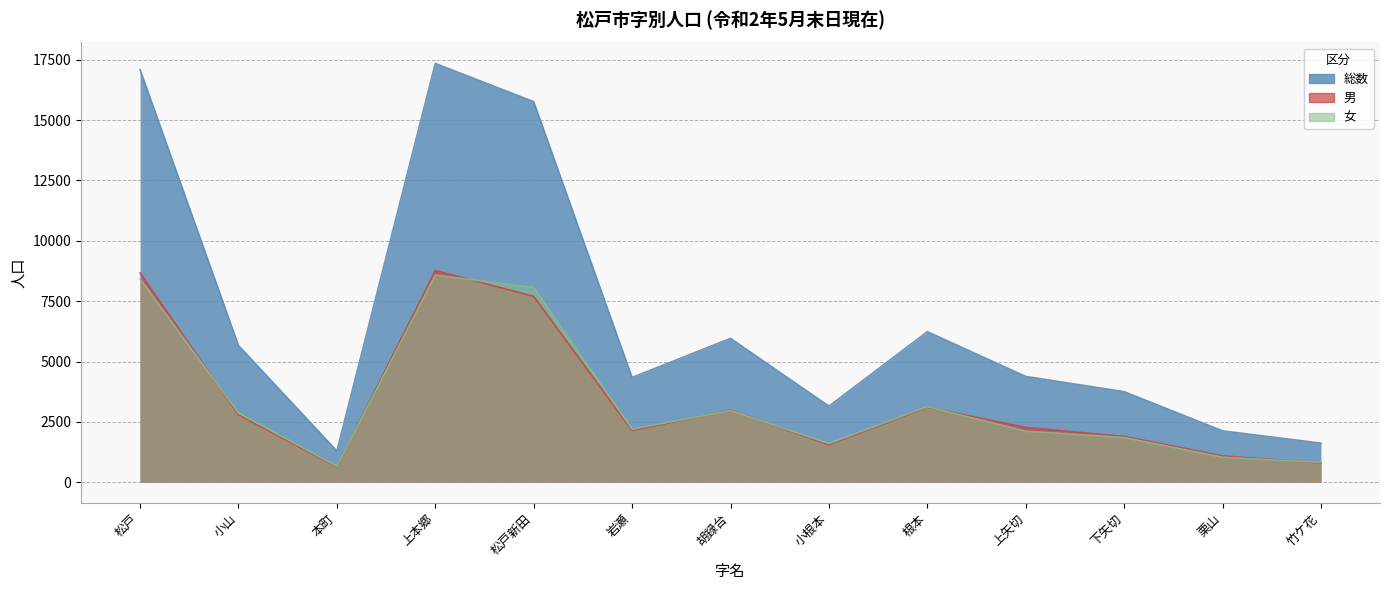

What is the difference between the maximum and minimum values in the 総数 series?

16053